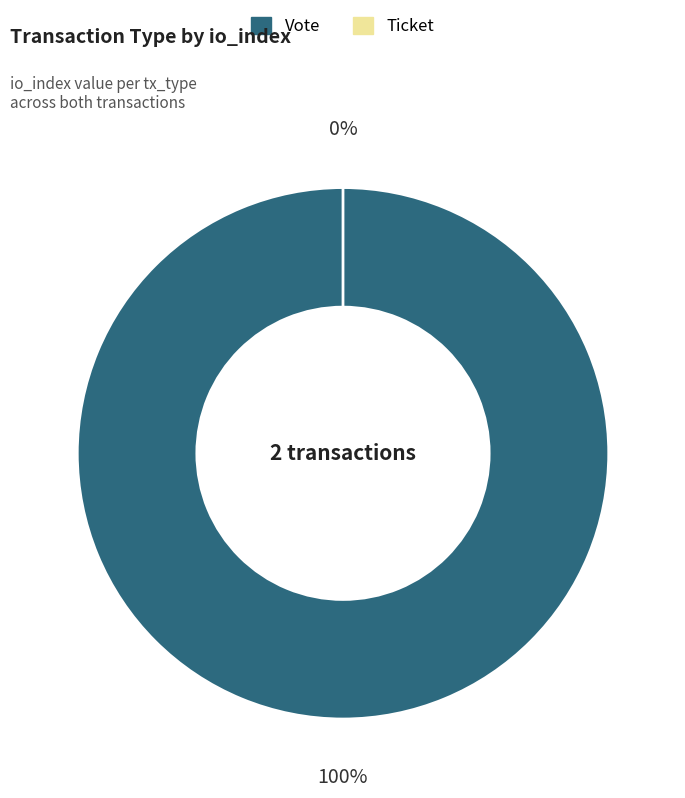

Which category accounts for the majority?

Vote